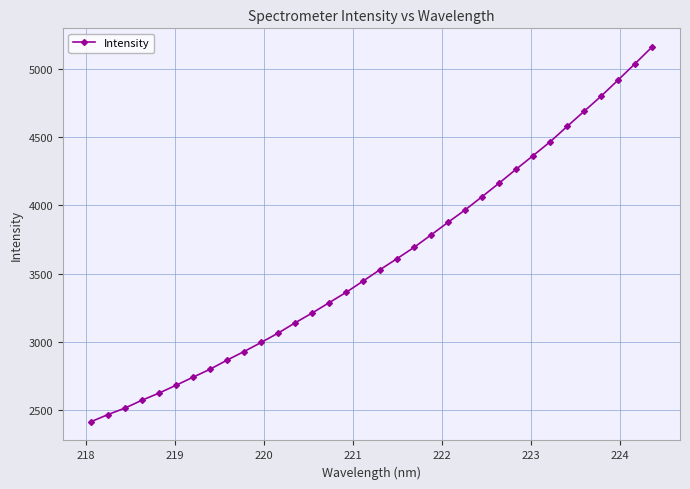

What is the sum of all values?

122062.7